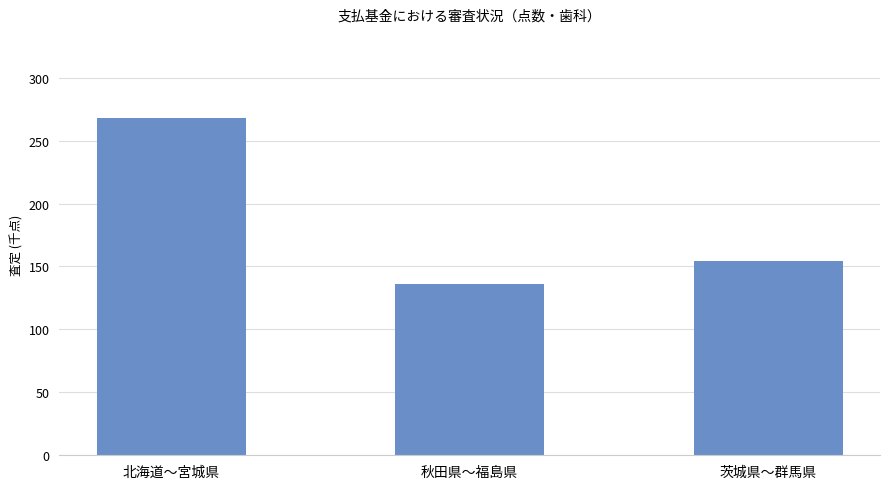

At which label does the data first exceed 154?

北海道〜宮城県